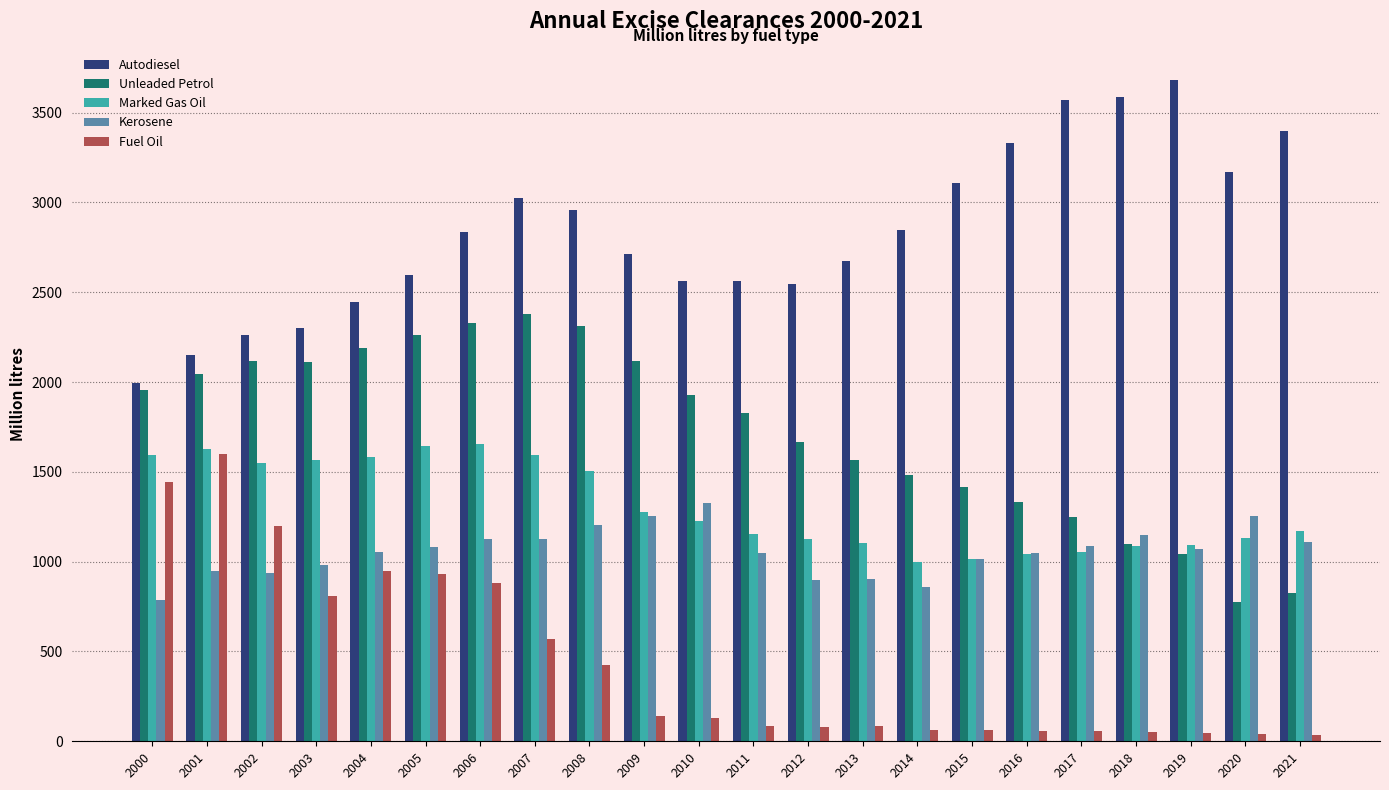

Which series has the largest total across all categories?

Autodiesel